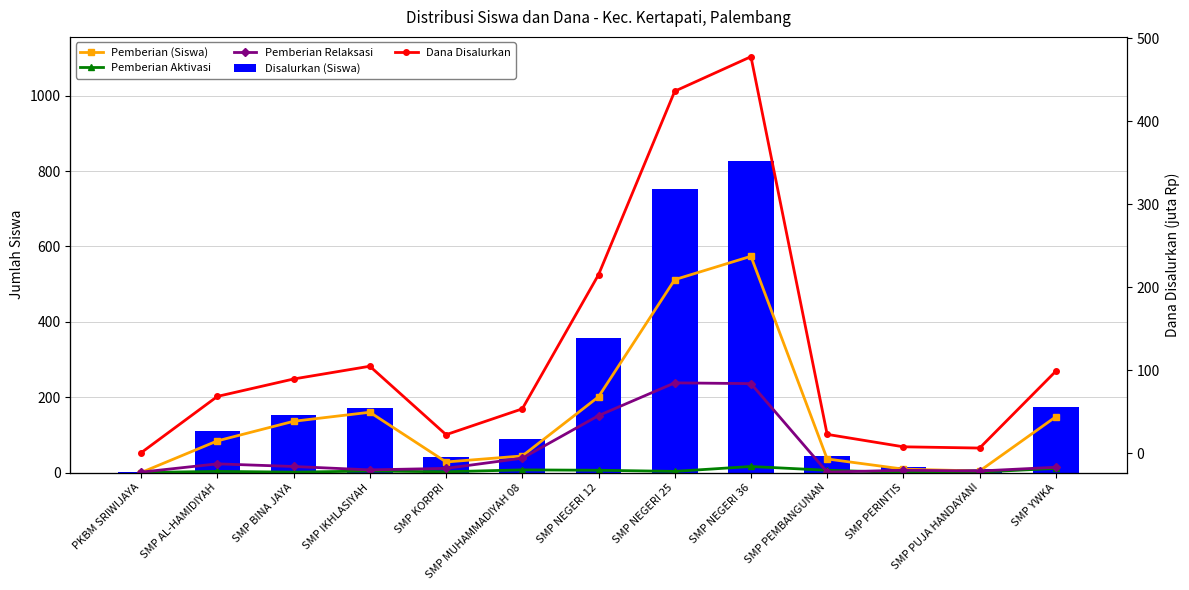

What value does the Pemberian (Siswa) series have at SMP YWKA?

148.0